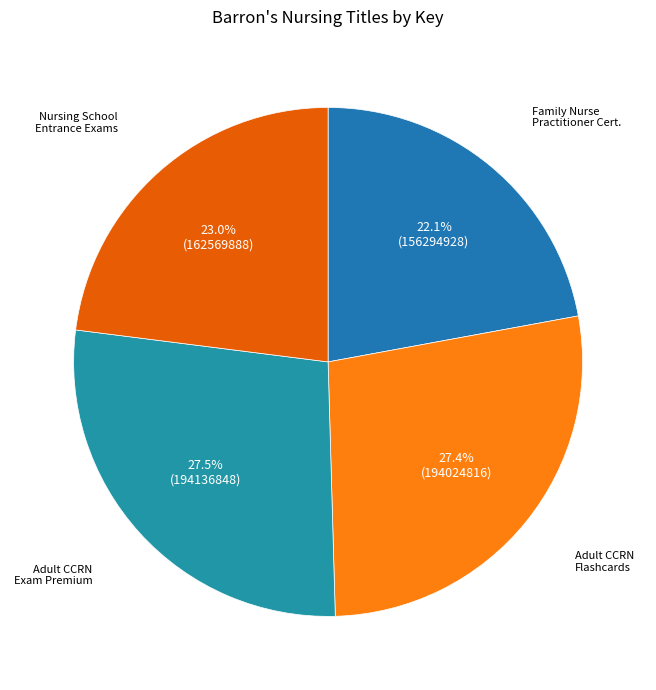

How many slices are in this pie chart?

4